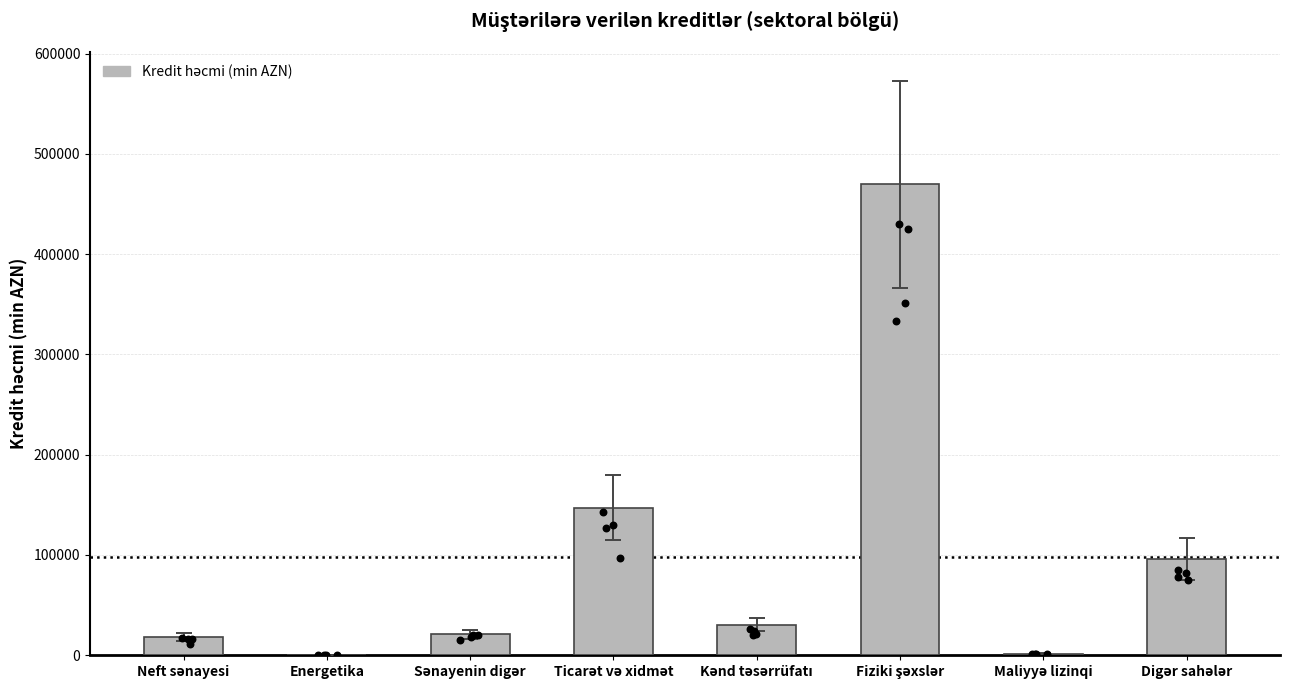

Approximately how many times larger is the value at Ticarət və xidmət compared to Sənayenin digər?

7.0